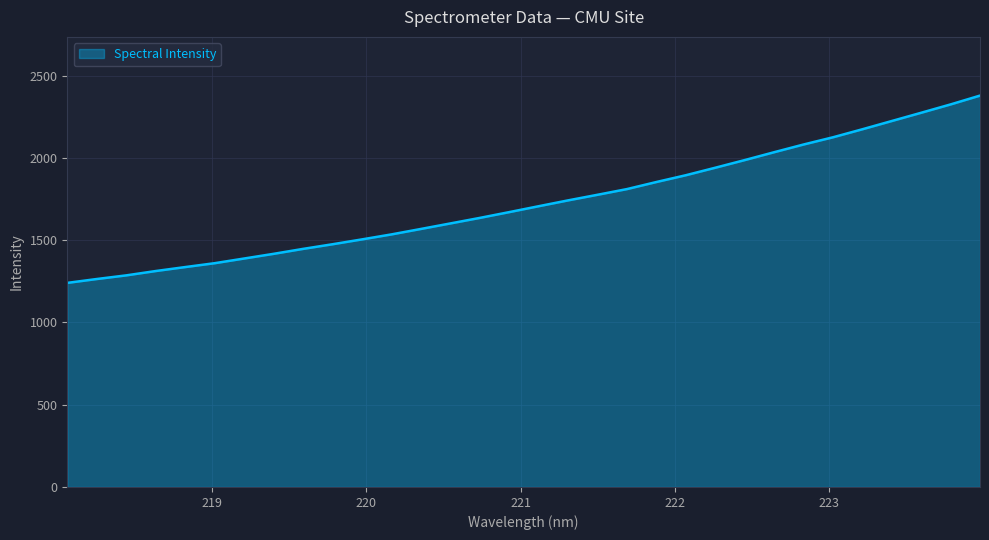

What is the maximum value shown in the chart?

2378.2